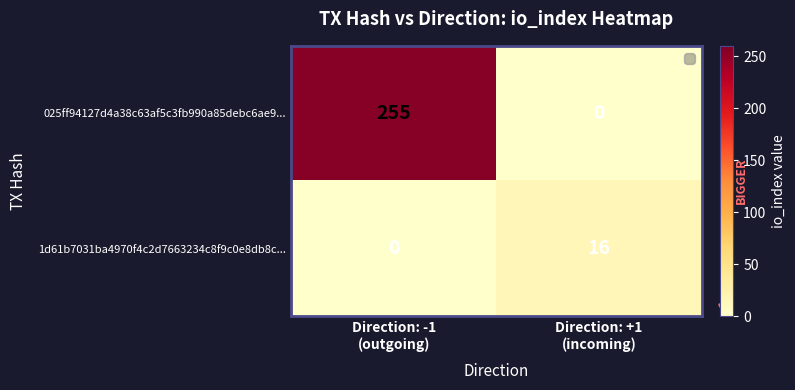

Rank the series by their maximum value, from lowest to highest.

1d61b7031ba4970f4c2d7663234c8f9c0e8db8c..., 025ff94127d4a38c63af5c3fb990a85debc6ae9...